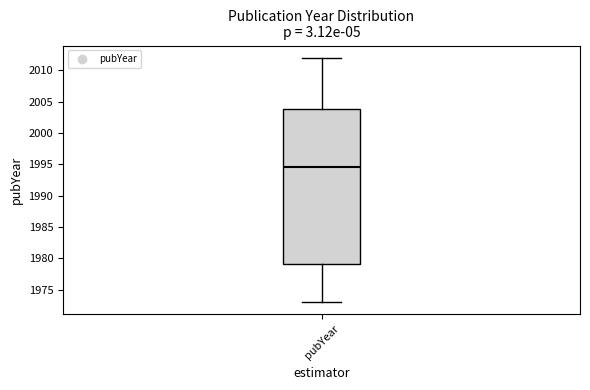

Where does the lower whisker of the box for pubYear end on the y-axis? The values are not printed on the chart, so give them approximately, as read against the axis.

1973.0